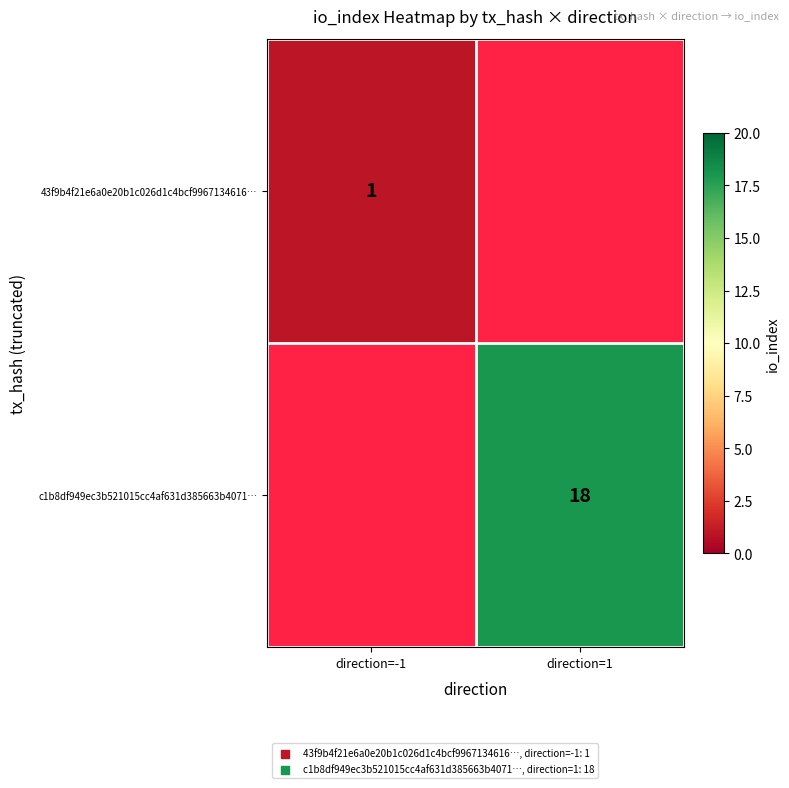

True or false: c1b8df949ec3b521015cc4af631d385663b4071… has a value of 18 at direction=1.

True